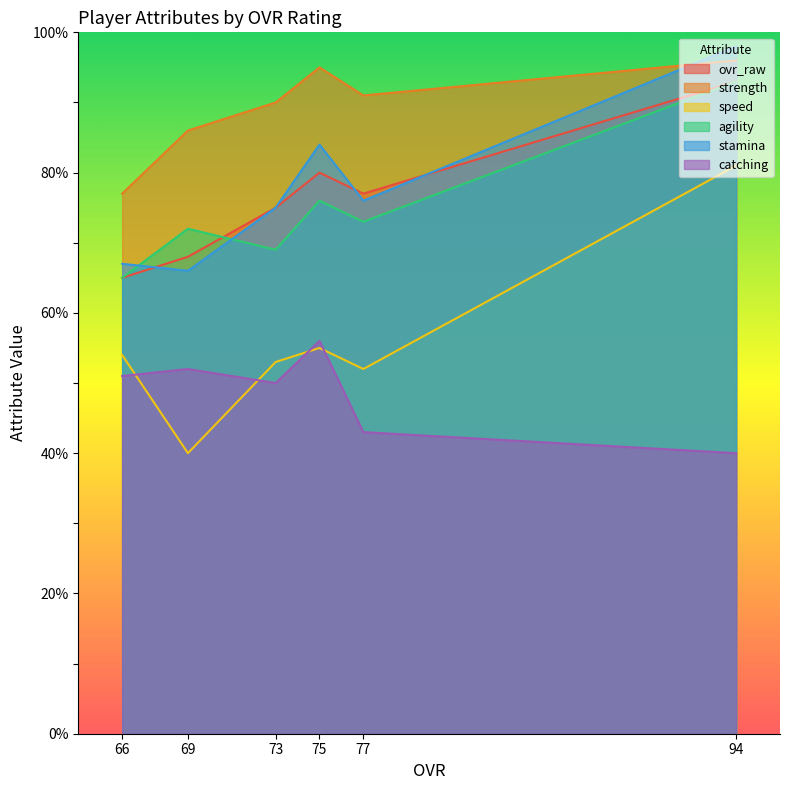

The stamina series shows 76 at 77. True or false?

True